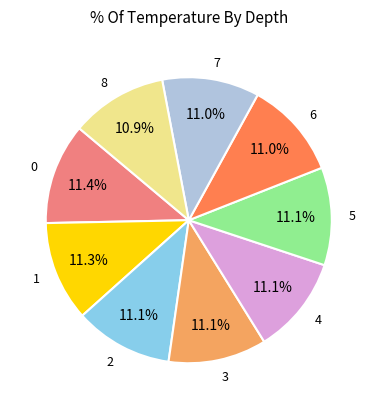

Is there a majority slice in this chart?

No